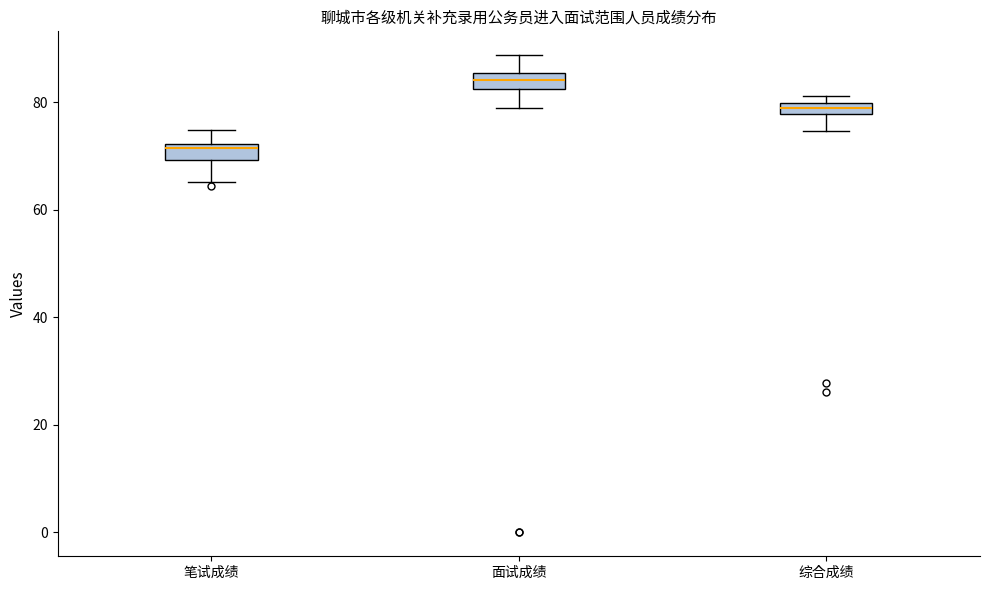

Which box's median line is the highest?

面试成绩